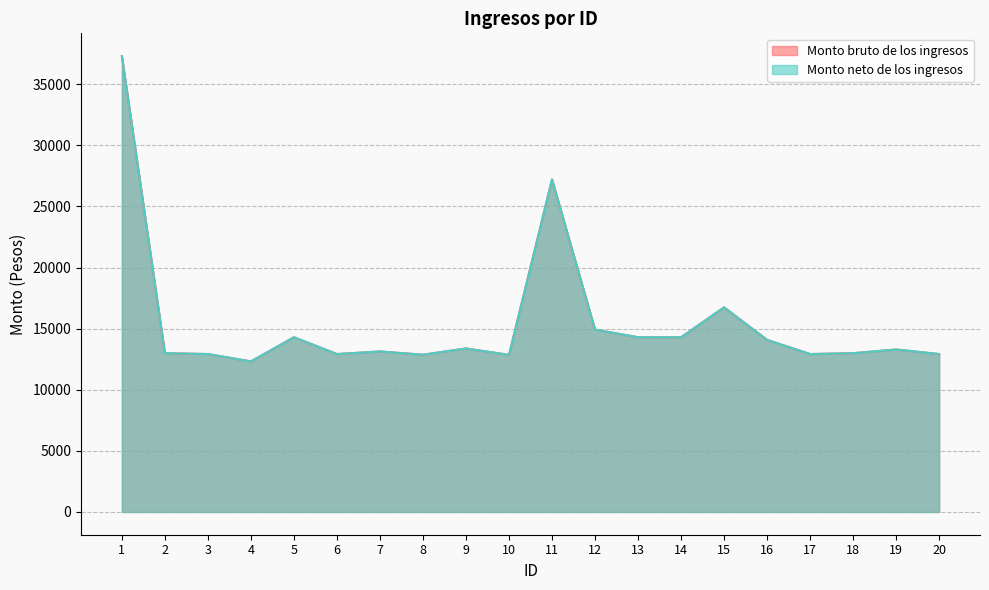

In Monto bruto de los ingresos, how many points are lower than both neighbors (excluding endpoints)?

5